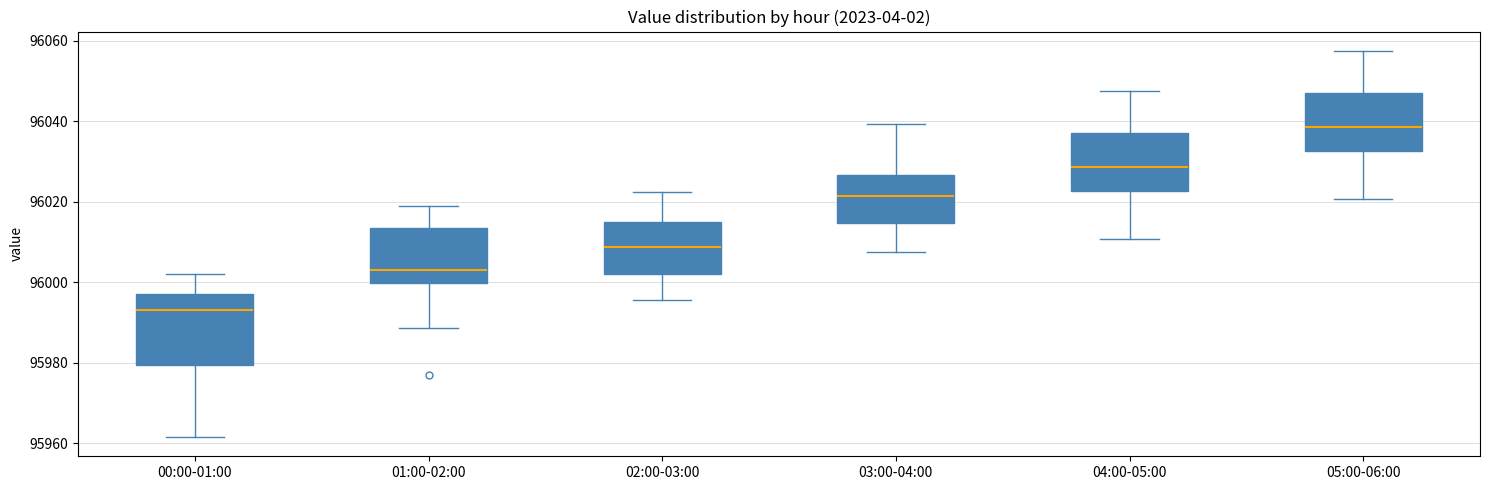

Reading left to right, transcribe this box plot: for each box, give where its median line is, the range the box spans, and where its two whiskers end, as read against the y-axis. The values are not printed on the chart, so give them approximately, as read against the axis.

00:00-01:00: median 95994, box 95980 to 95996, whiskers 95962 to 96002
01:00-02:00: median 96004, box 96000 to 96014, whiskers 95988 to 96018
02:00-03:00: median 96008, box 96002 to 96014, whiskers 95996 to 96022
03:00-04:00: median 96022, box 96014 to 96026, whiskers 96008 to 96040
04:00-05:00: median 96028, box 96022 to 96038, whiskers 96010 to 96048
05:00-06:00: median 96038, box 96032 to 96048, whiskers 96020 to 96058